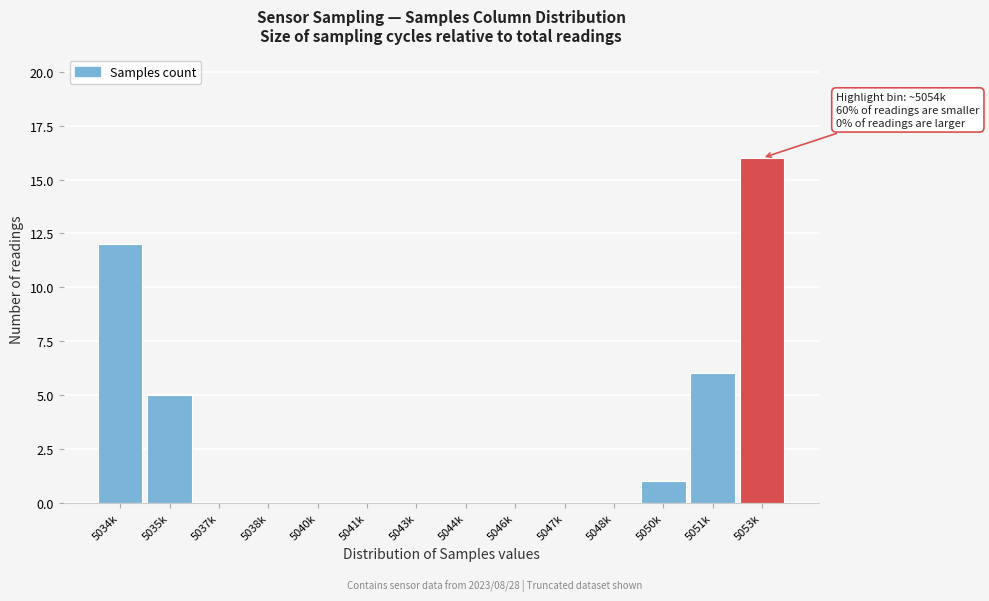

Reading right to left, what are all the values shown in this chart?

5053k=16	5051k=6	5050k=1	5048k=0	5047k=0	5046k=0	5044k=0	5043k=0	5041k=0	5040k=0	5038k=0	5037k=0	5035k=5	5034k=12